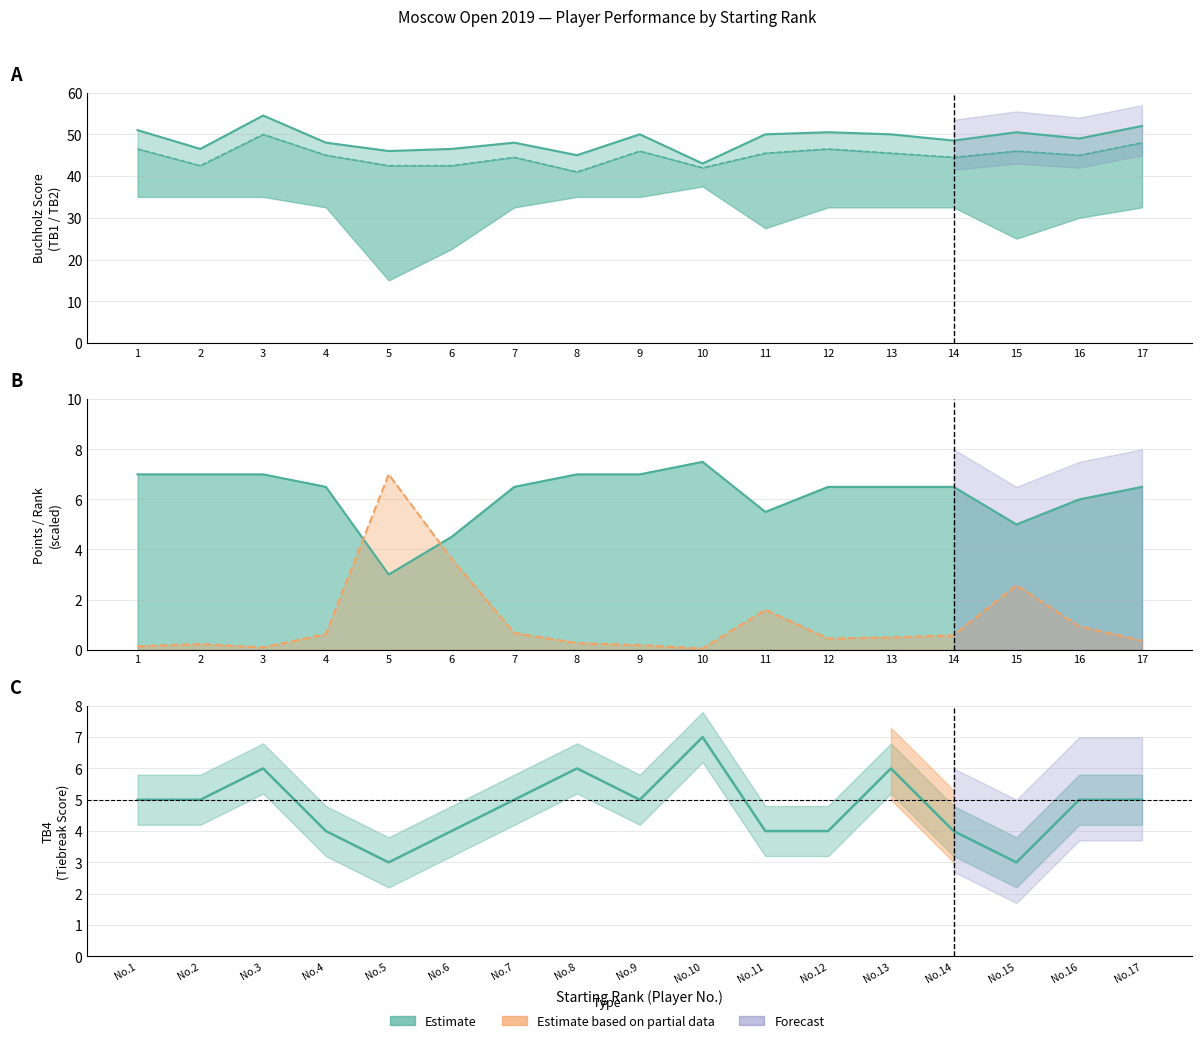

What is the value of the Rk. point at the 5th from the left?

7.0